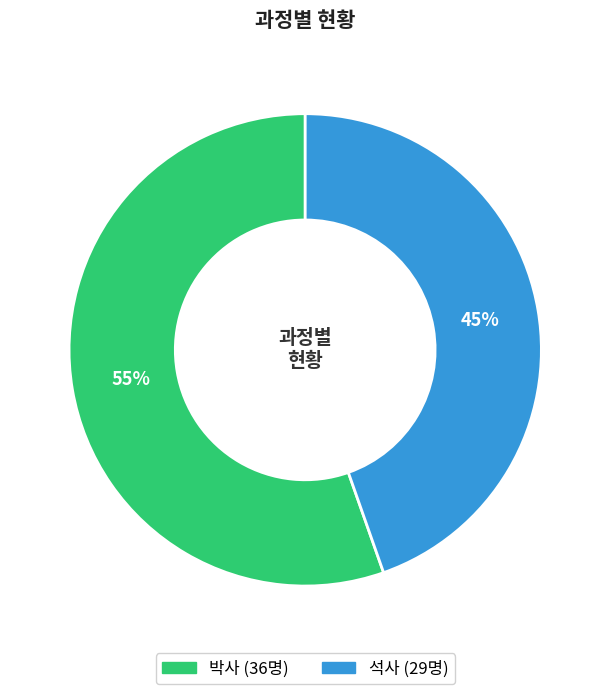

To the nearest percent, what is the average slice percentage?

50%